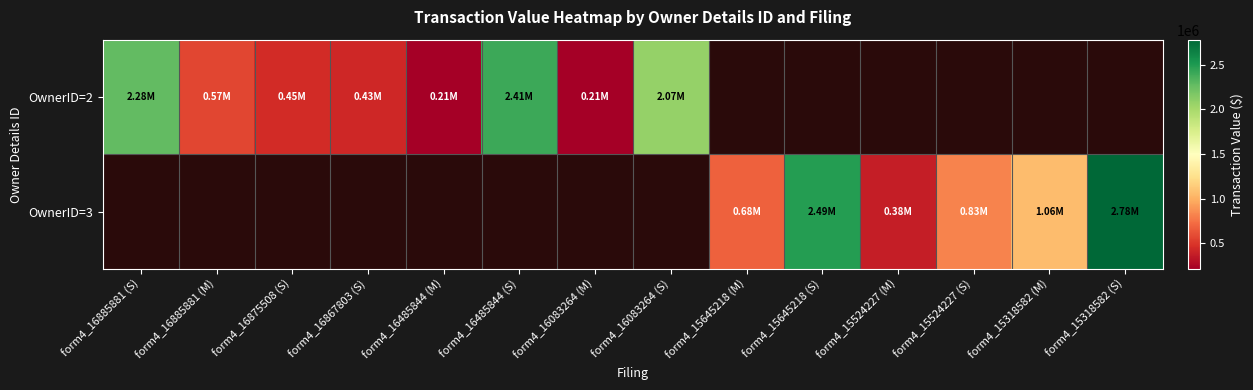

Rank the series by their maximum value, from lowest to highest.

OwnerID=2, OwnerID=3